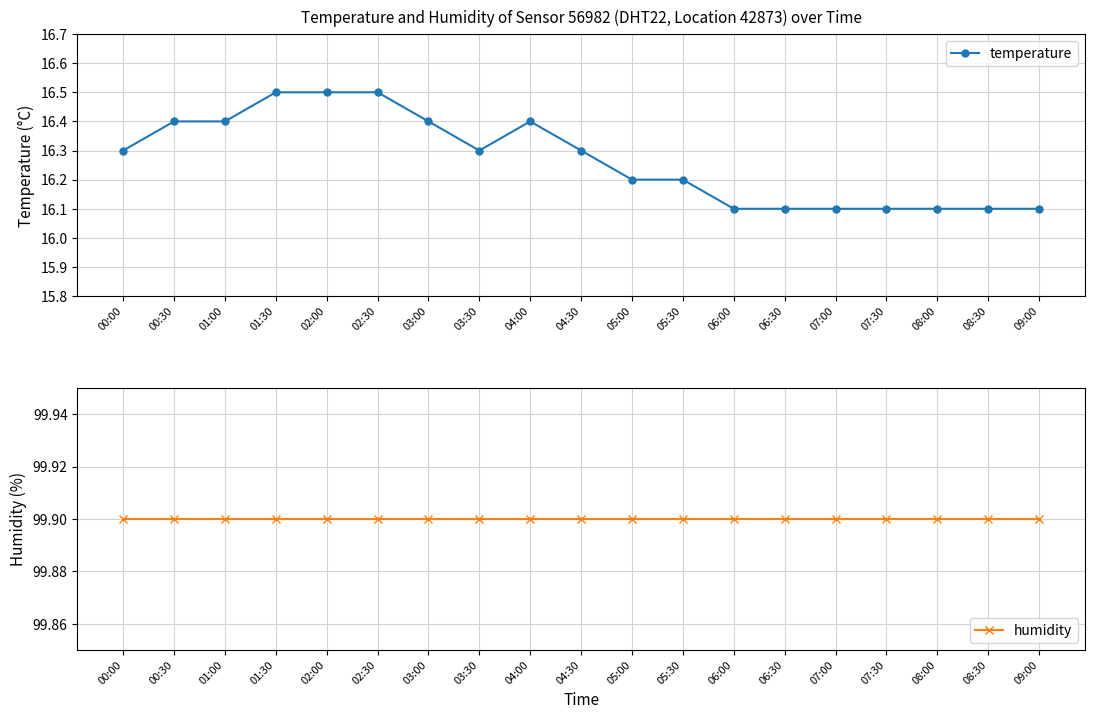

List the labels in order of temperature value, largest first.

01:30, 02:00, 02:30, 00:30, 01:00, 03:00, 04:00, 00:00, 03:30, 04:30, 05:00, 05:30, 06:00, 06:30, 07:00, 07:30, 08:00, 08:30, 09:00